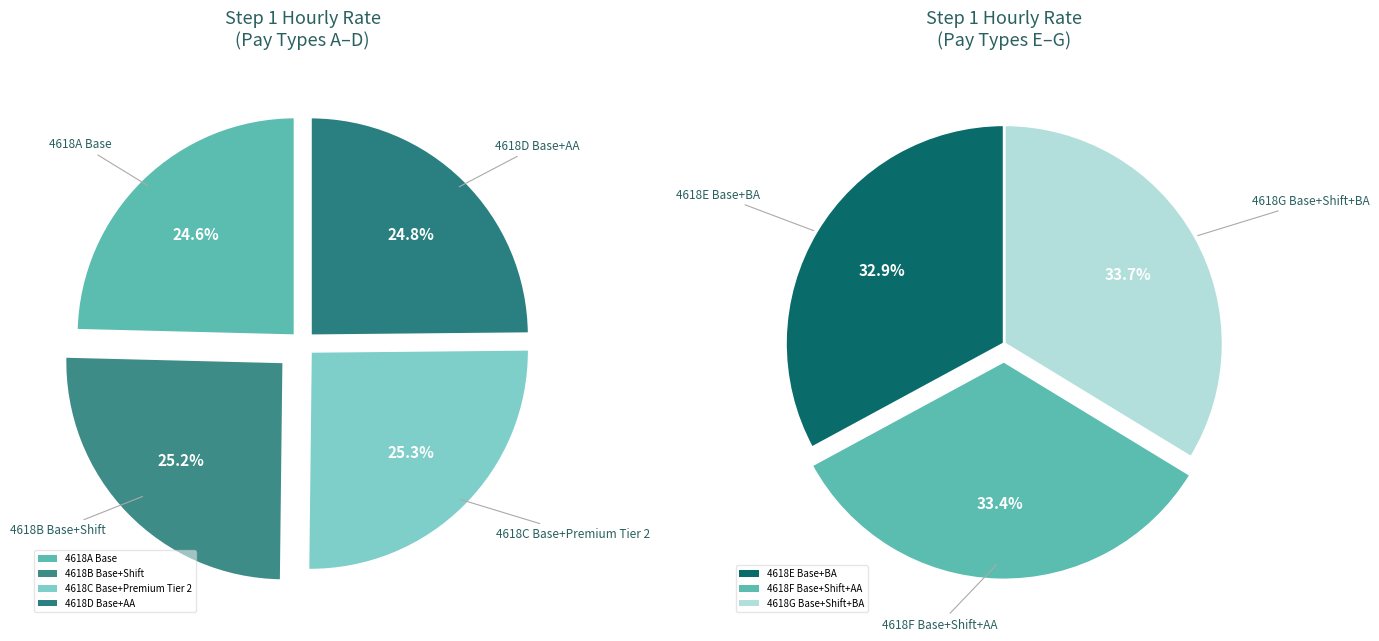

What is the smallest slice in the pie chart?

4618A Base